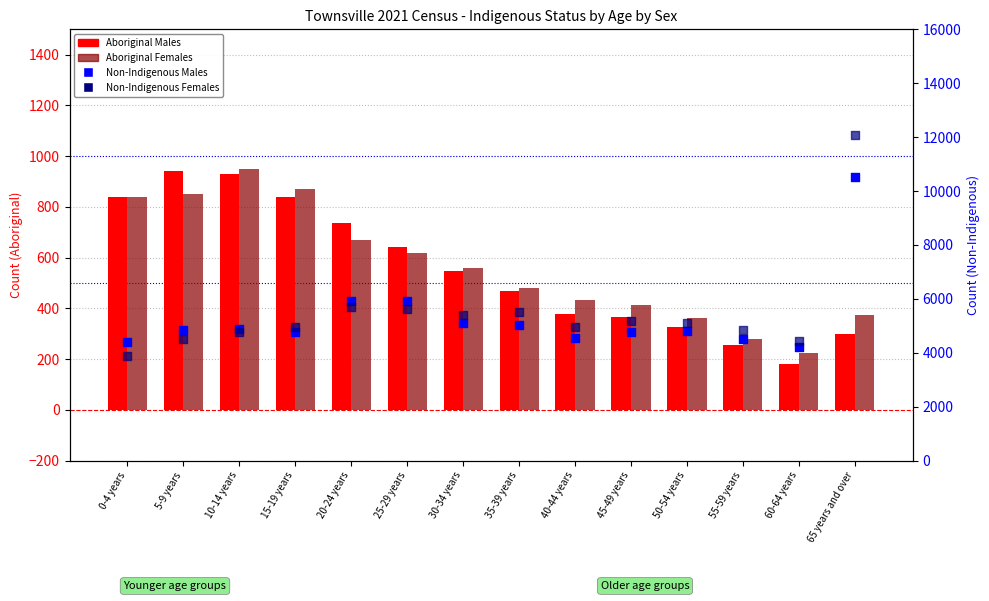

Which series has the widest spread of Y values?

Non-Indigenous Females